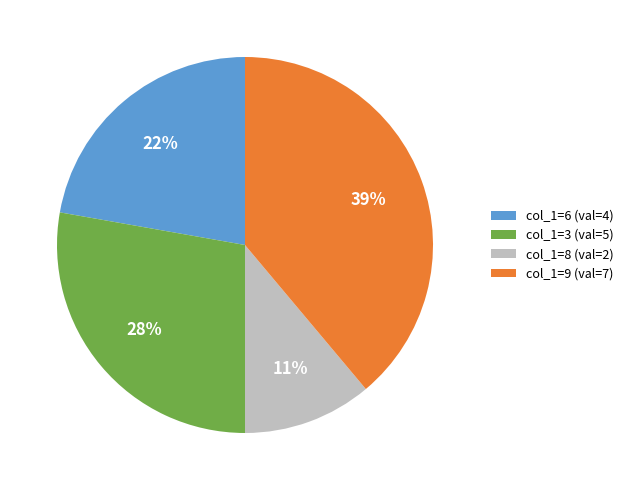

What is the ratio of the value at col_1=8 (val=2) to the value at col_1=9 (val=7)?

0.3